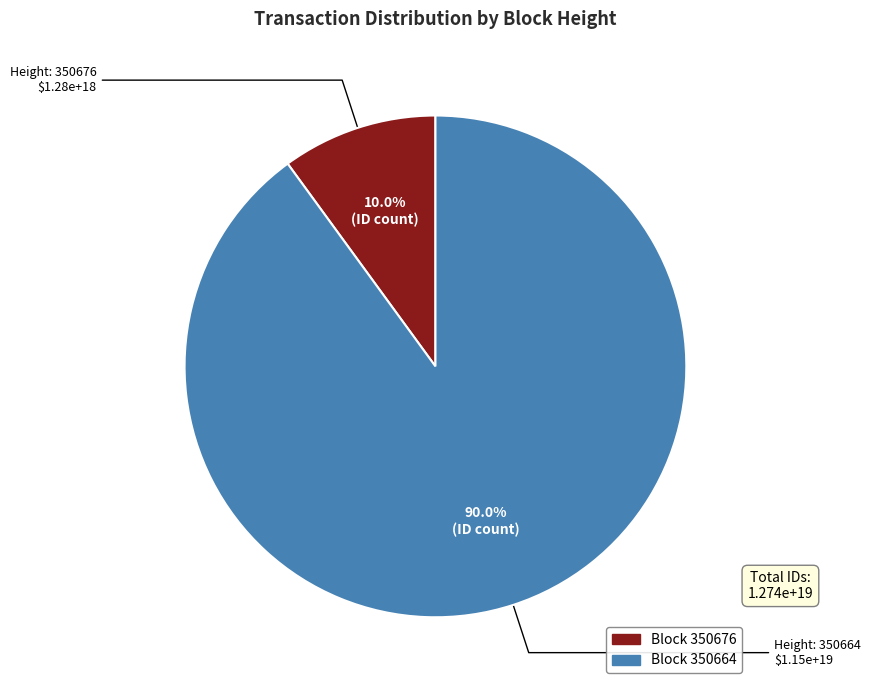

Is there any slice that represents more than half of the pie?

Yes